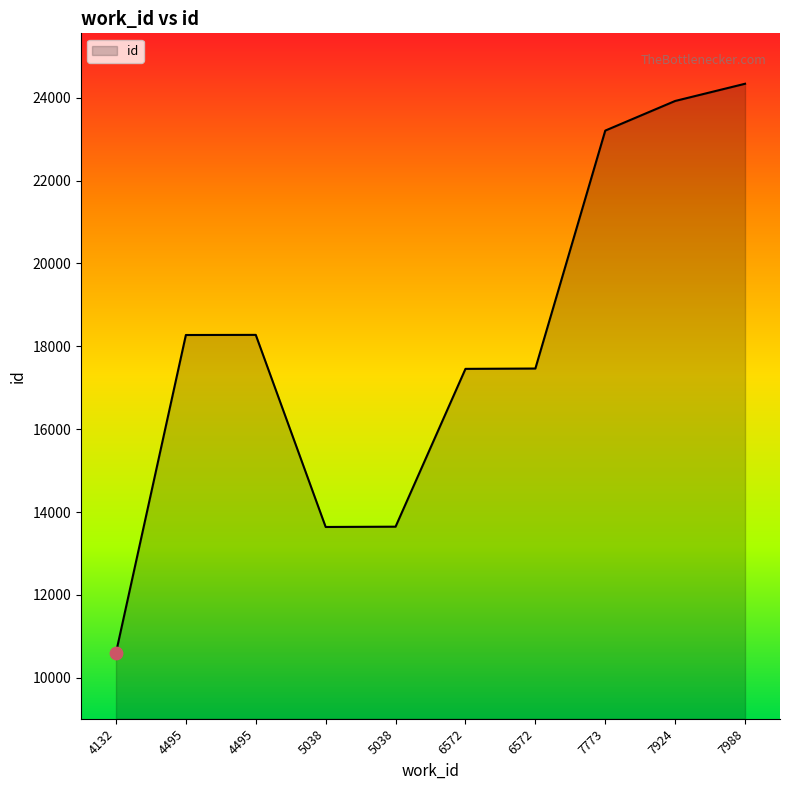

What is the change in value from 7773 to 7988?

+1130